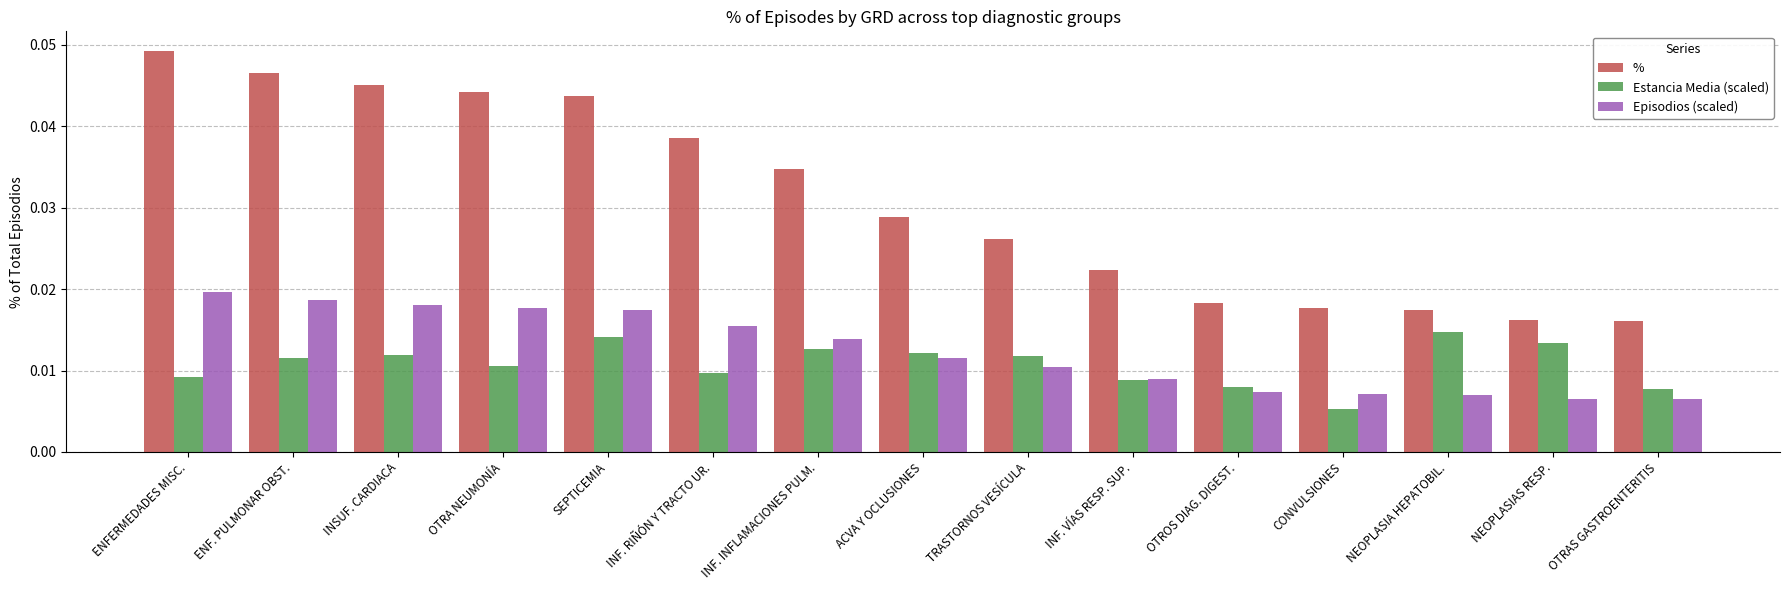

How many Episodios (scaled) values are between 0 and 1?

15